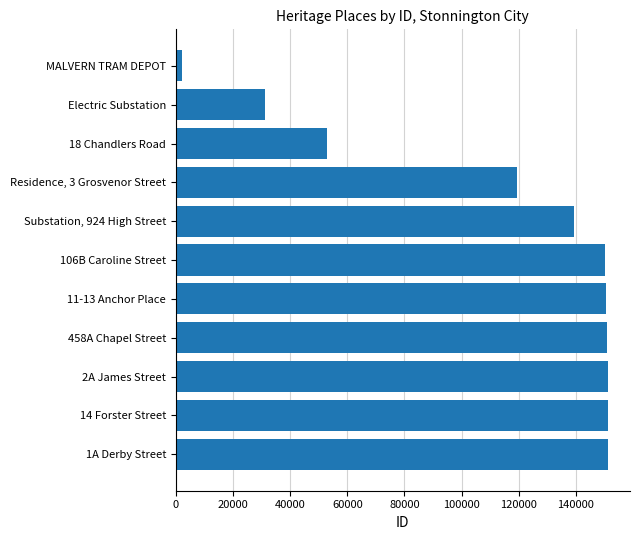

What is the difference between the maximum and minimum values?

149198